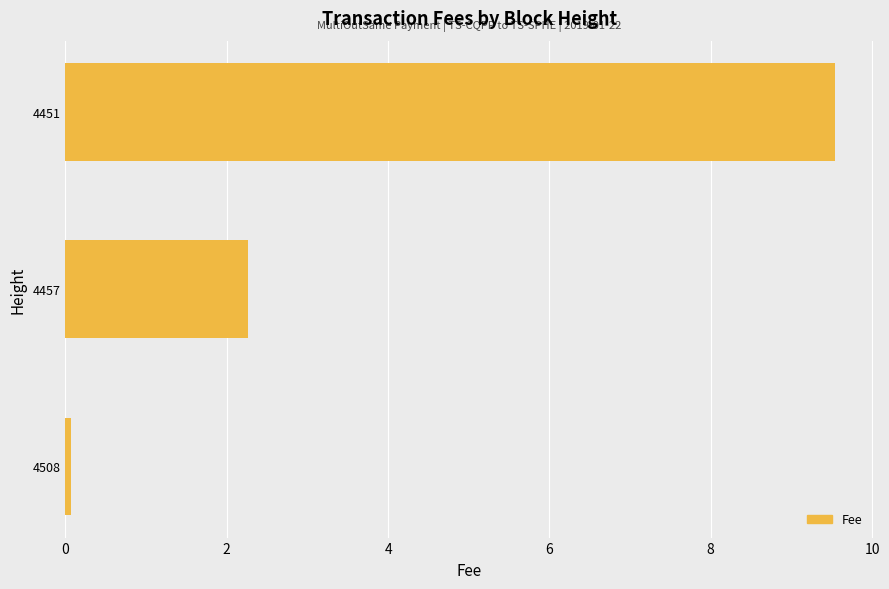

What is the sum of all values?

11.9